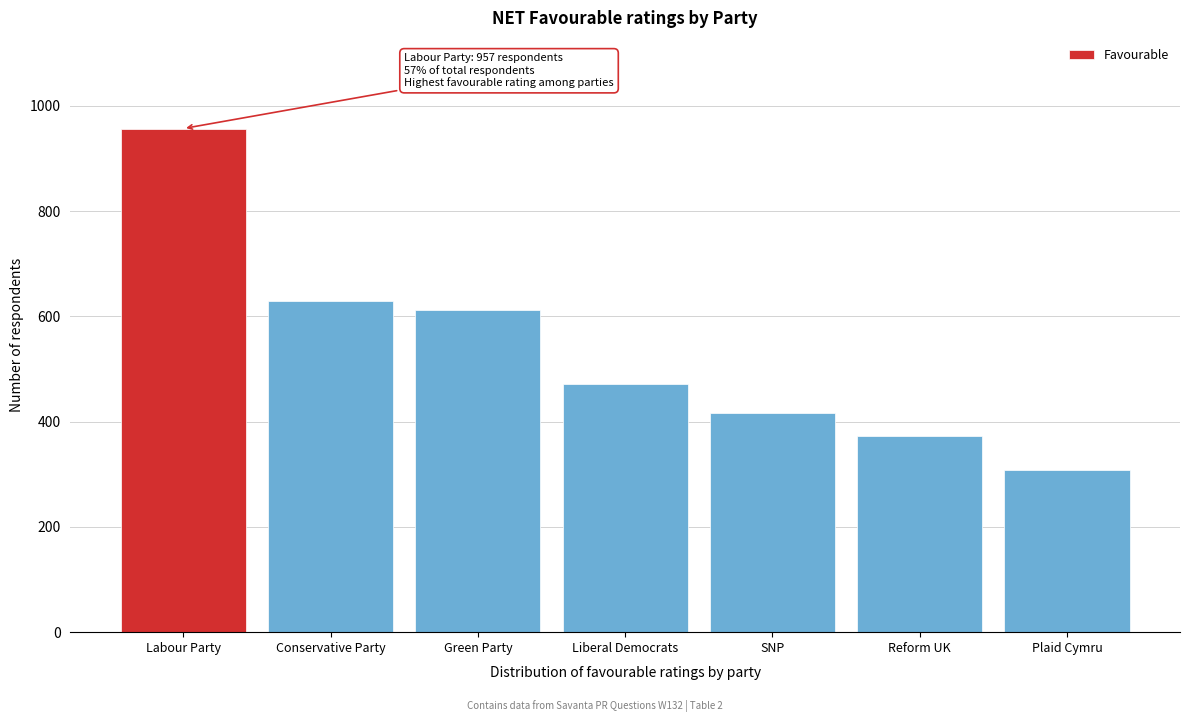

Reading left to right, transcribe all the data shown in this chart.

957	629	612	471	417	373	308